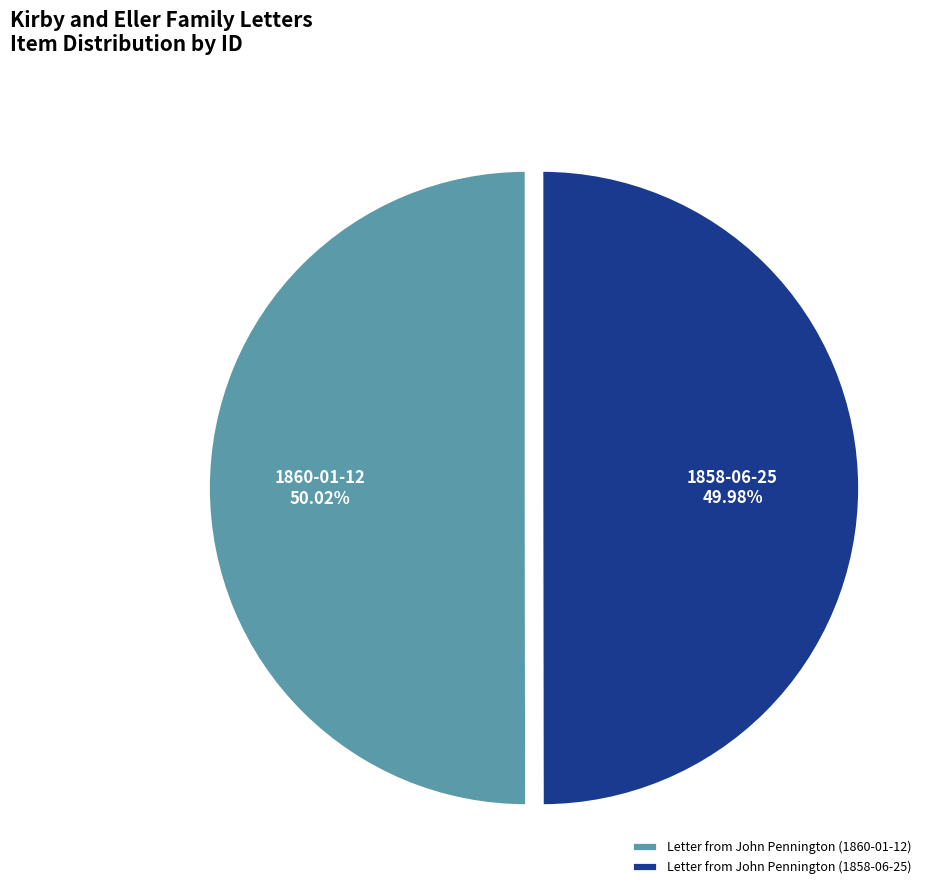

What percentage do Letter from John Pennington (1860-01-12) and Letter from John Pennington (1858-06-25) together represent?

100.0%